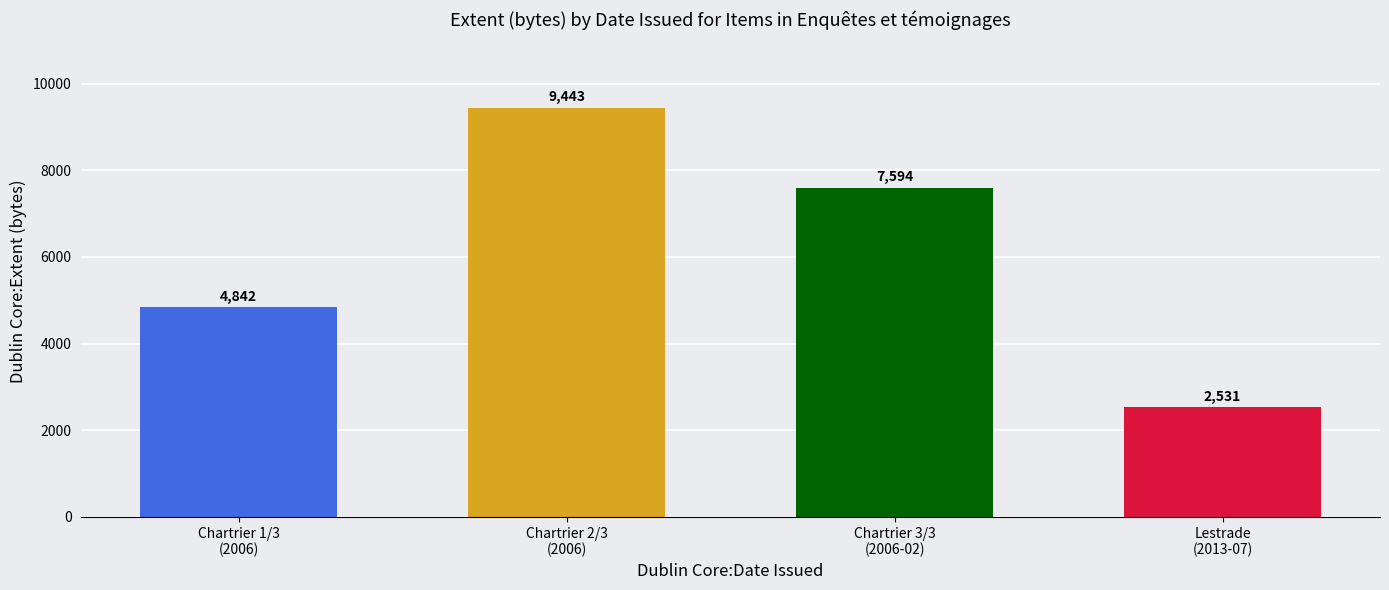

What is the difference between the maximum and minimum values?

6912